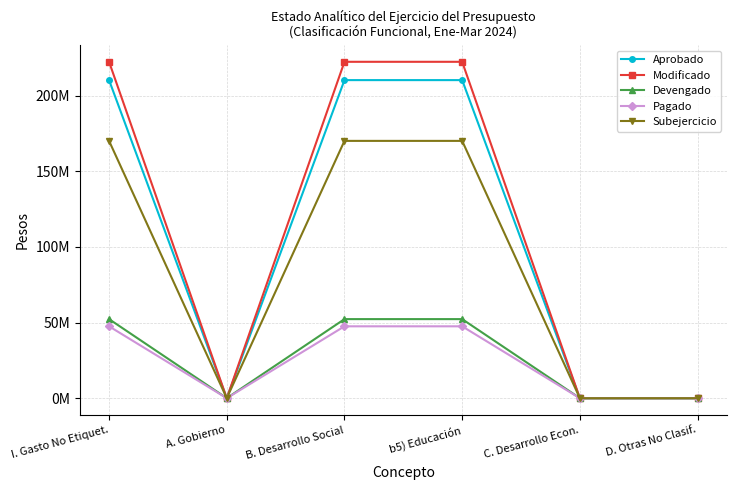

Reading left to right, transcribe all the data shown in this chart.

Aprobado: I. Gasto No Etiquet.=210311689.5	A. Gobierno=0.0	B. Desarrollo Social=210311689.5	b5) Educación=210311689.5	C. Desarrollo Econ.=0.0	D. Otras No Clasif.=0.0
Modificado: I. Gasto No Etiquet.=222418457.7	A. Gobierno=0.0	B. Desarrollo Social=222418457.7	b5) Educación=222418457.7	C. Desarrollo Econ.=0.0	D. Otras No Clasif.=0.0
Devengado: I. Gasto No Etiquet.=52288495.2	A. Gobierno=0.0	B. Desarrollo Social=52288495.2	b5) Educación=52288495.2	C. Desarrollo Econ.=0.0	D. Otras No Clasif.=0.0
Pagado: I. Gasto No Etiquet.=47529923.8	A. Gobierno=0.0	B. Desarrollo Social=47529923.8	b5) Educación=47529923.8	C. Desarrollo Econ.=0.0	D. Otras No Clasif.=0.0
Subejercicio: I. Gasto No Etiquet.=170129962.5	A. Gobierno=0.0	B. Desarrollo Social=170129962.5	b5) Educación=170129962.5	C. Desarrollo Econ.=0.0	D. Otras No Clasif.=0.0